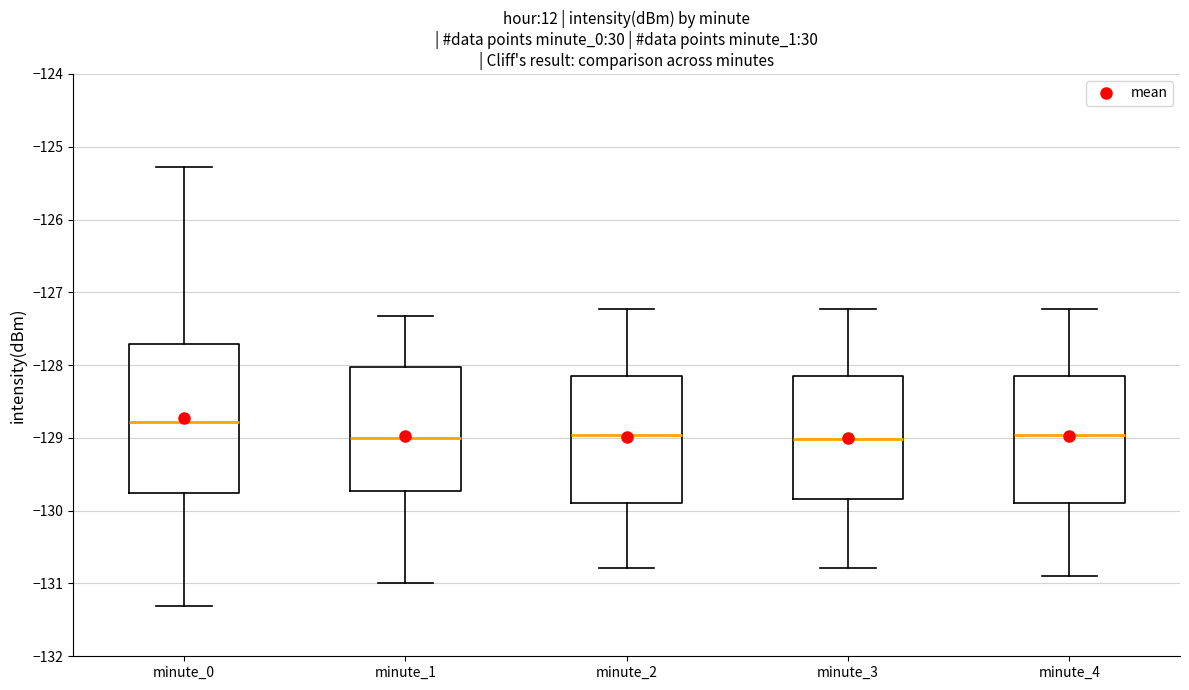

Reading left to right, transcribe this box plot: for each box, give where its median line is, the range the box spans, and where its two whiskers end, as read against the y-axis. The values are not printed on the chart, so give them approximately, as read against the axis.

minute_0: median -128.8, box -129.8 to -127.7, whiskers -131.3 to -125.3
minute_1: median -129.0, box -129.7 to -128.0, whiskers -131.0 to -127.3
minute_2: median -129.0, box -129.9 to -128.2, whiskers -130.8 to -127.2
minute_3: median -129.0, box -129.8 to -128.2, whiskers -130.8 to -127.2
minute_4: median -129.0, box -129.9 to -128.2, whiskers -130.9 to -127.2